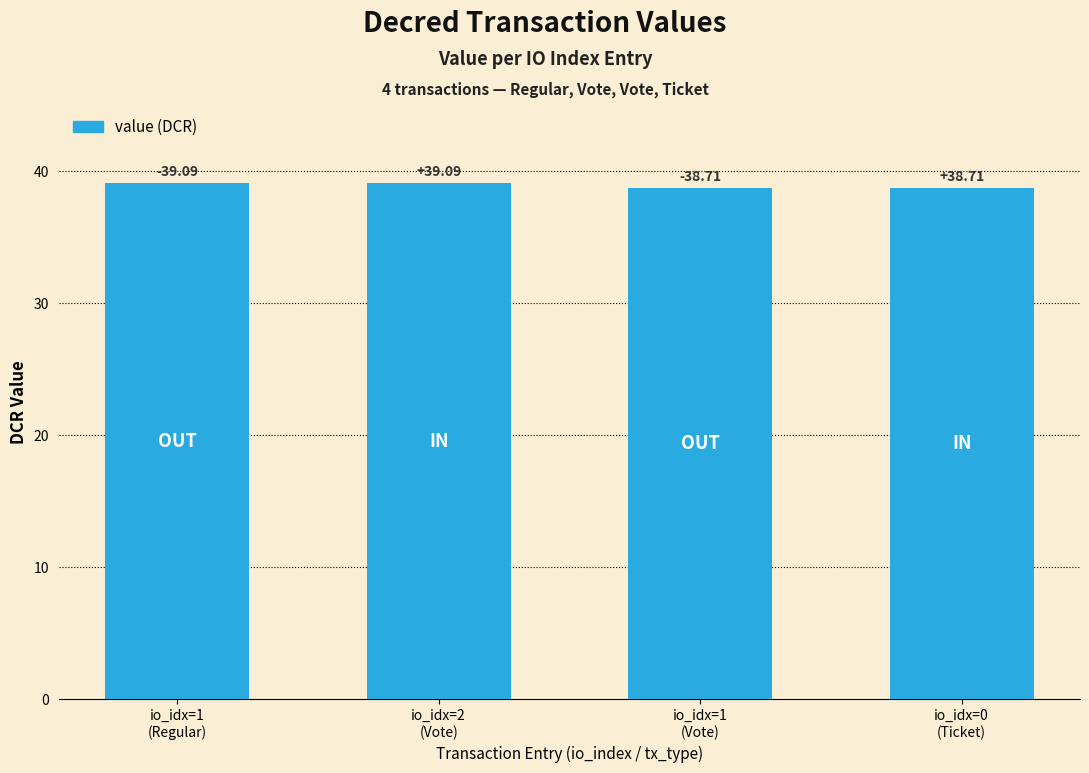

The value at io_idx=1
(Regular) is 39.1. True or false?

True